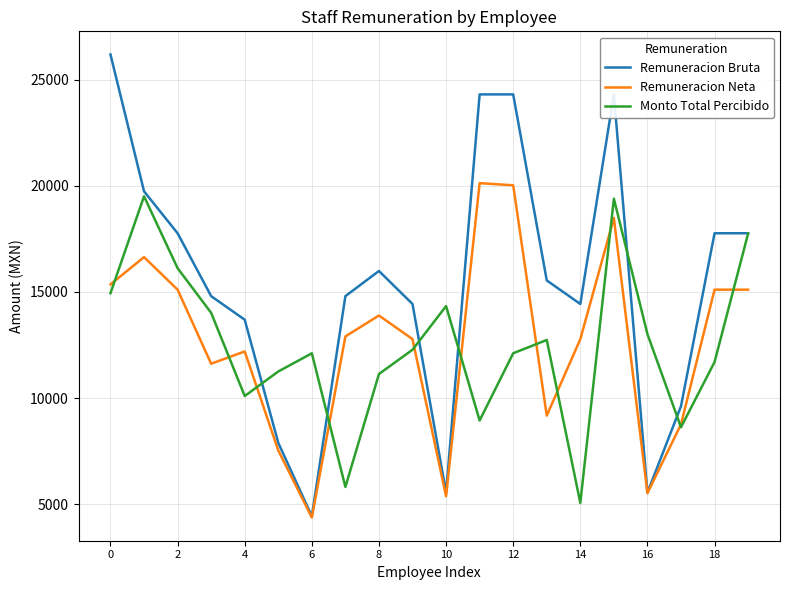

At how many categories does at least one series exceed 24880?

1